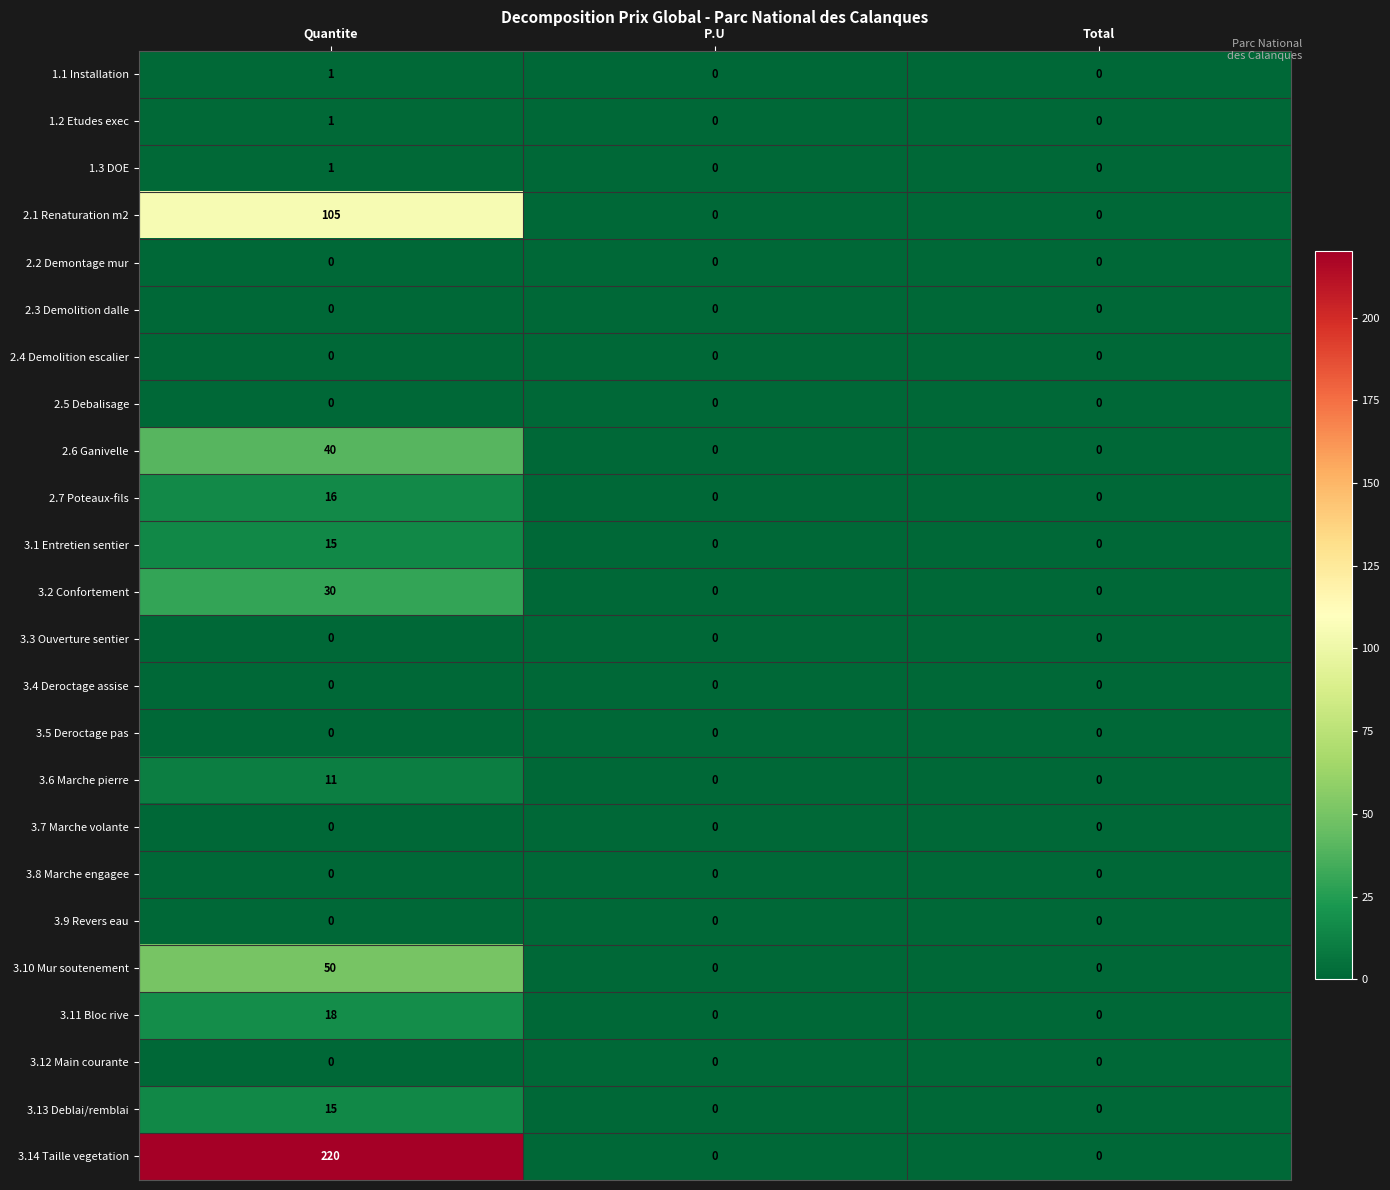

Which series has the largest total across all categories?

3.14 Taille vegetation